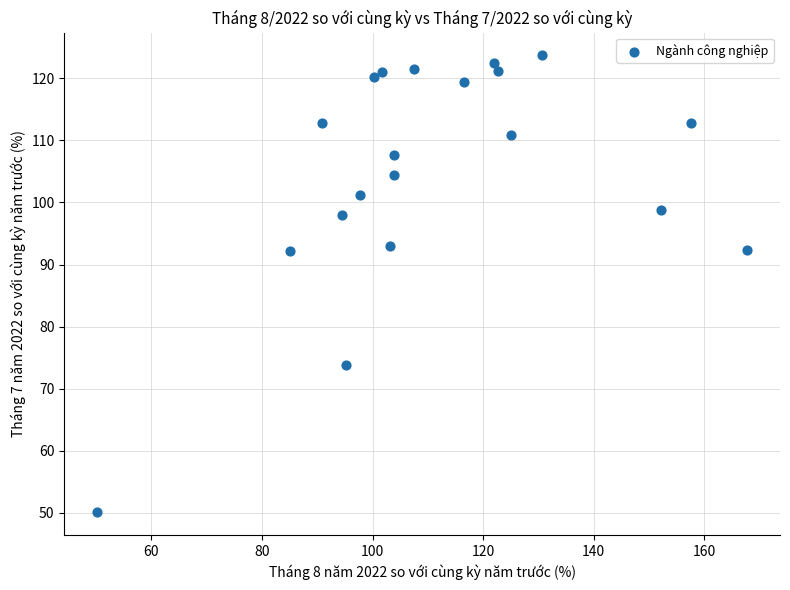

What is the range of Y values (max minus min)?

73.6